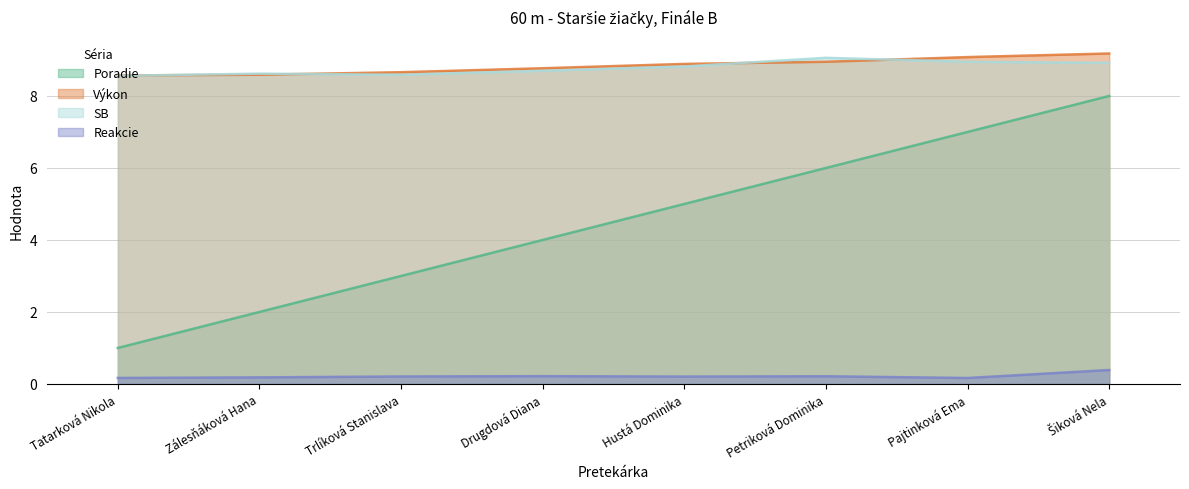

What is the value of the SB point at the 1st from the left?

8.6